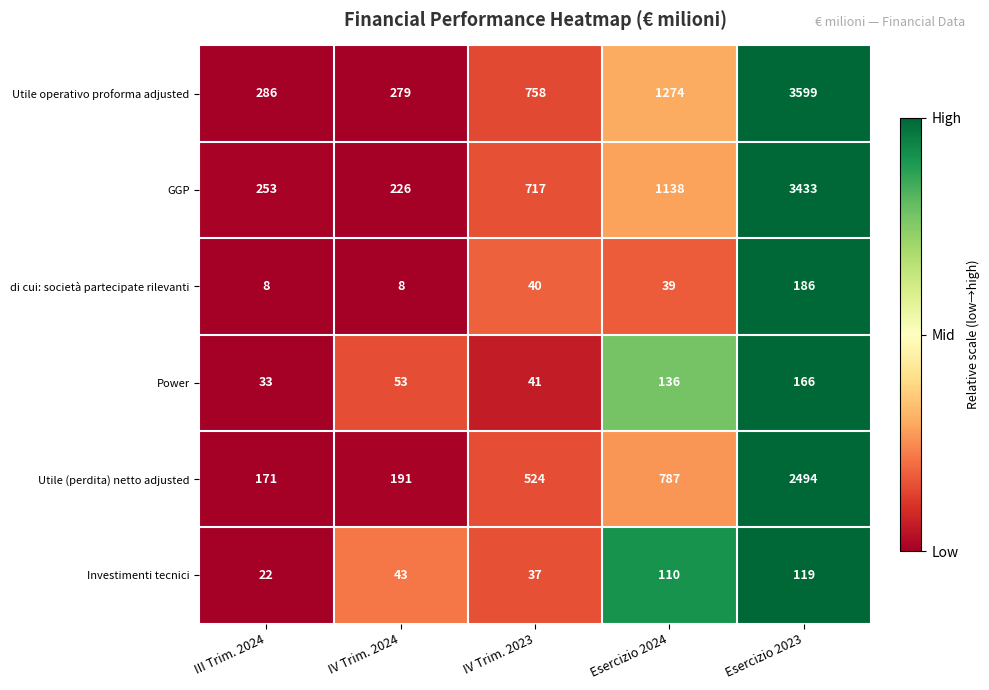

How many categories are shown in the chart?

5